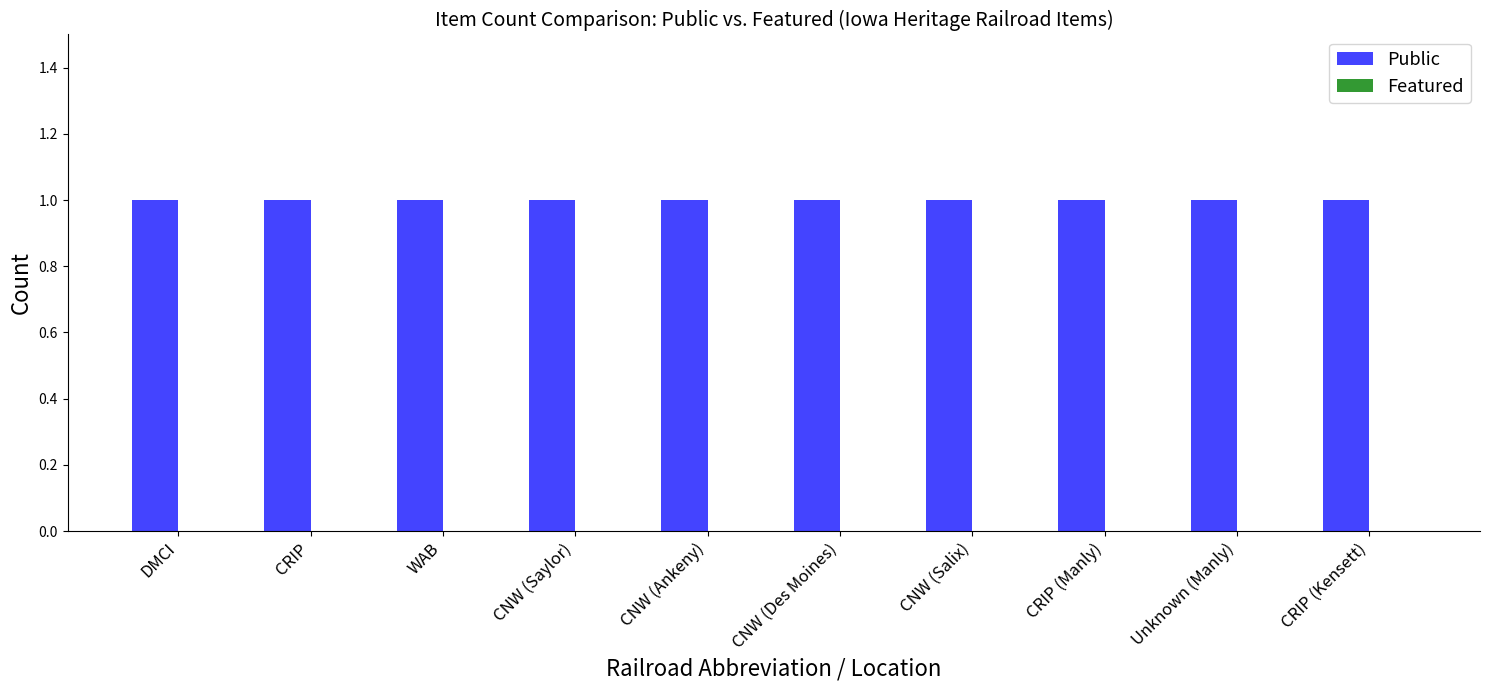

At which label is Featured closest to 0?

DMCI